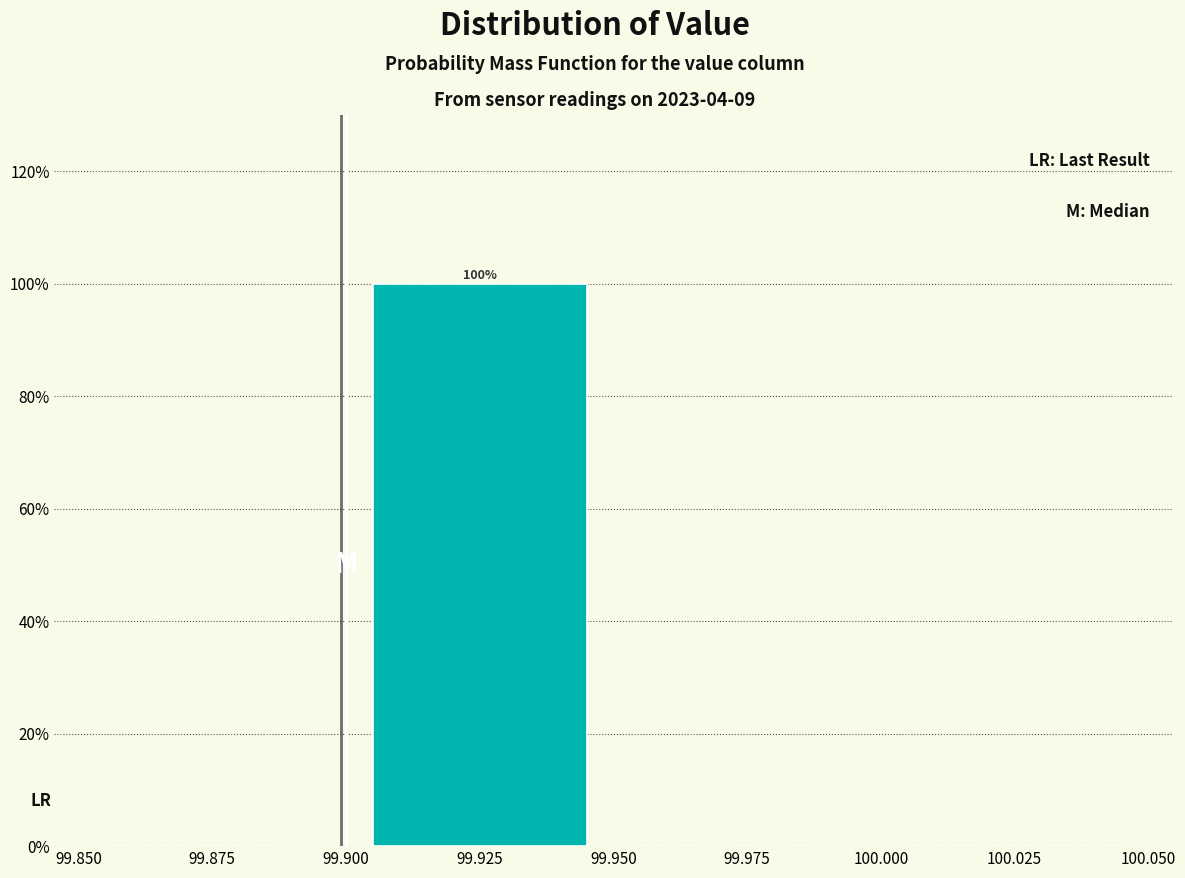

Over which range of the x-axis is the bar tallest?

99.900 to 99.950